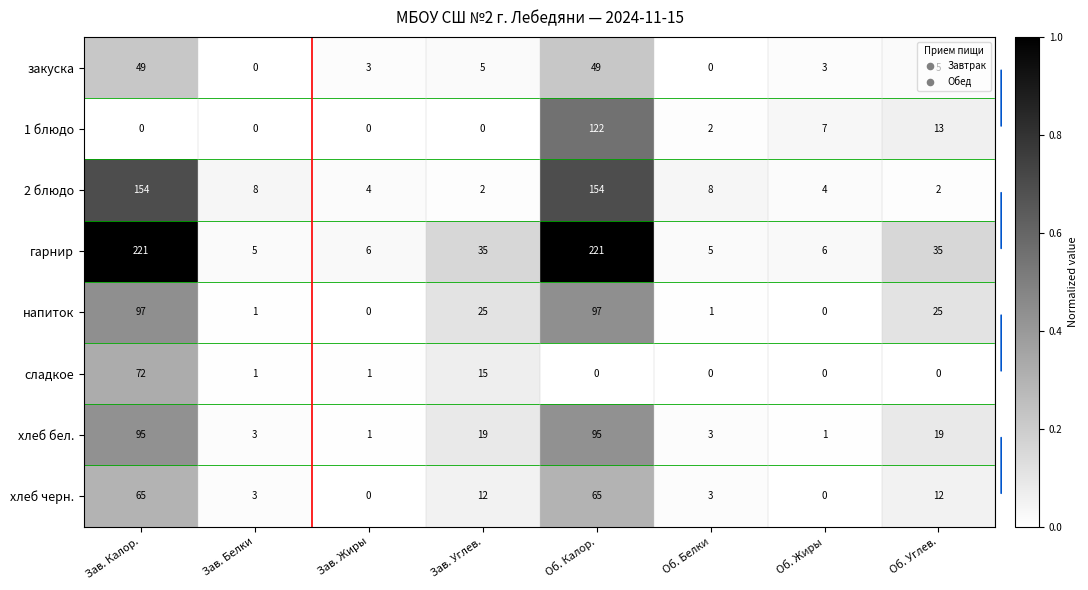

Which series changed the most between Об. Жиры and Об. Углев.?

гарнир